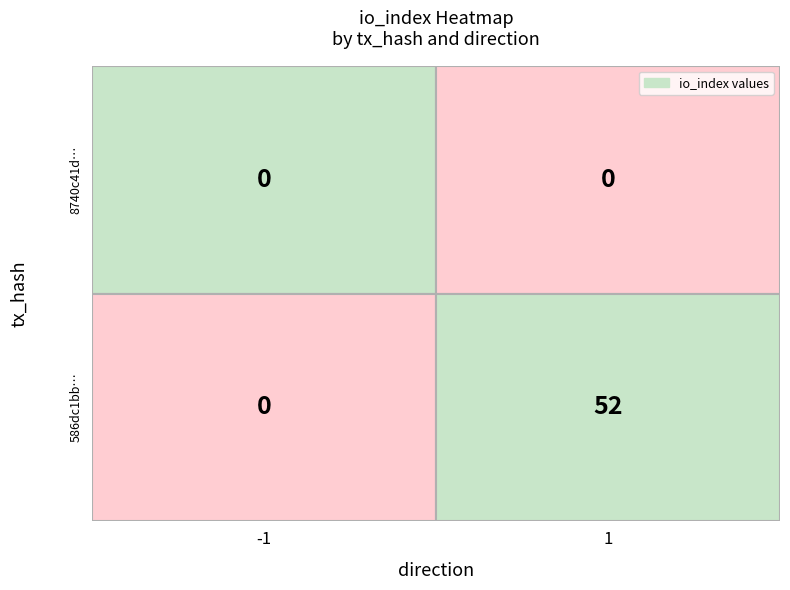

What is the greatest value displayed?

52